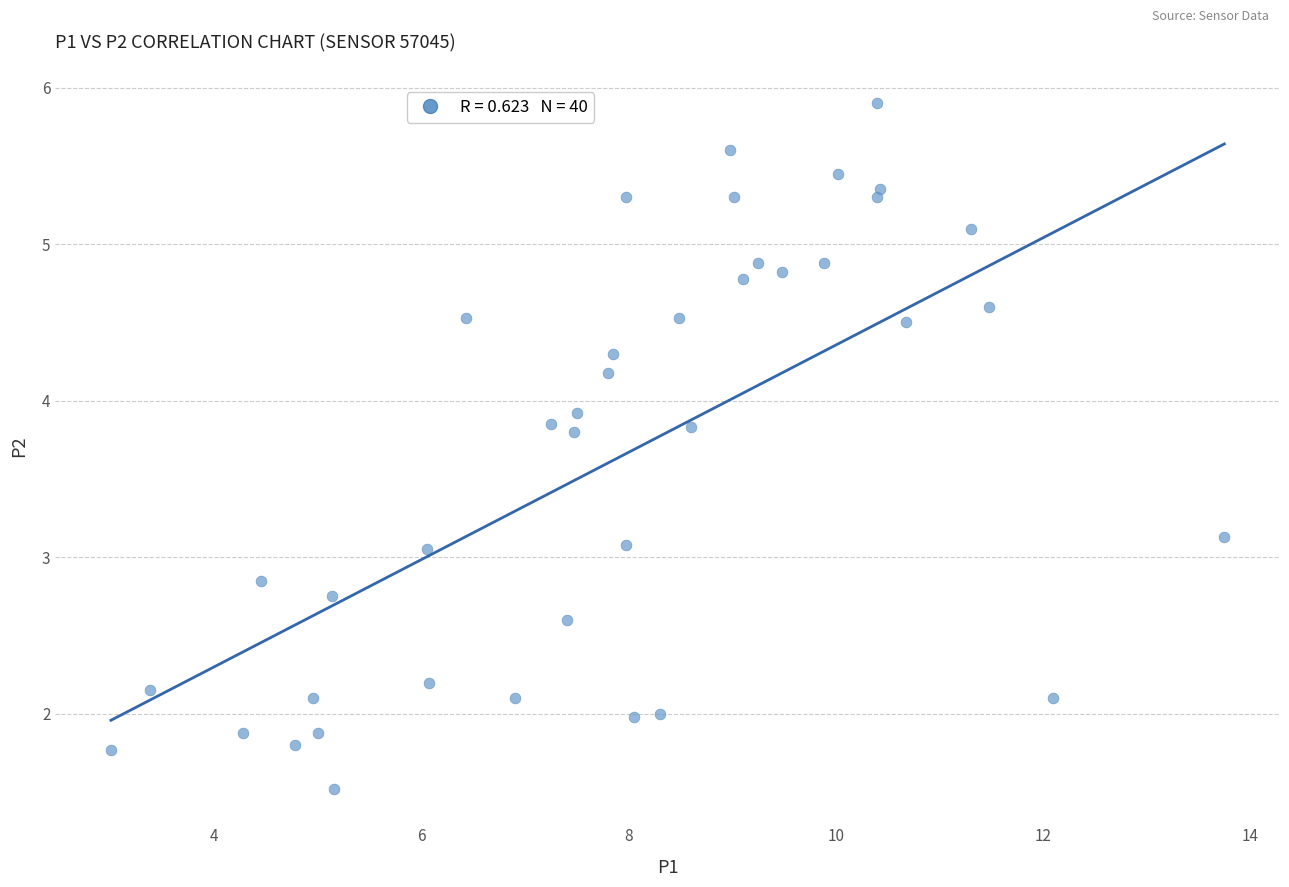

What is the range of X values (max minus min)?

10.8